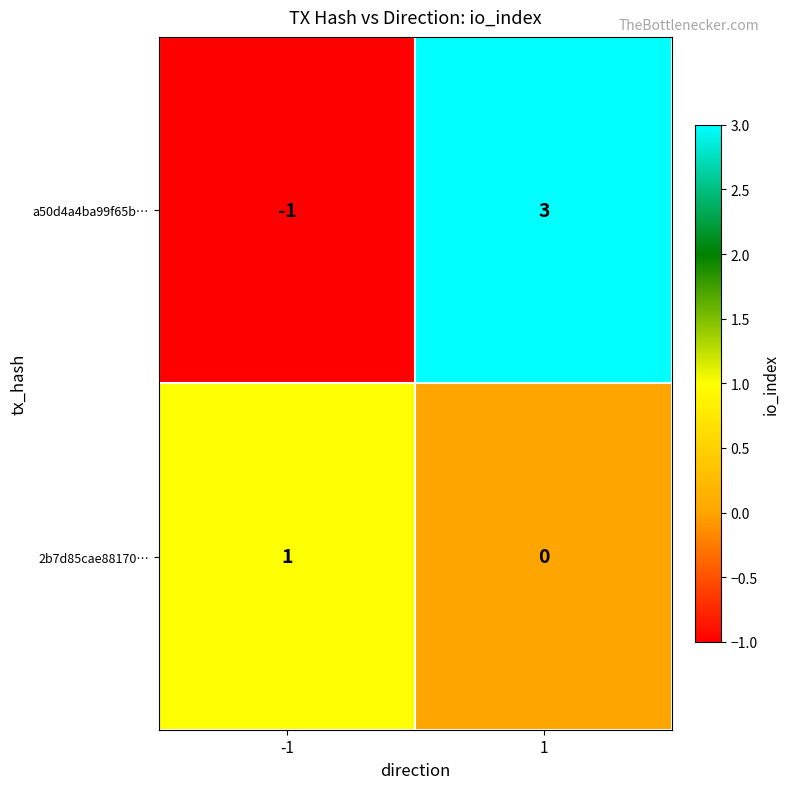

List the series in order of their peak value, highest first.

a50d4a4ba99f65b…, 2b7d85cae88170…